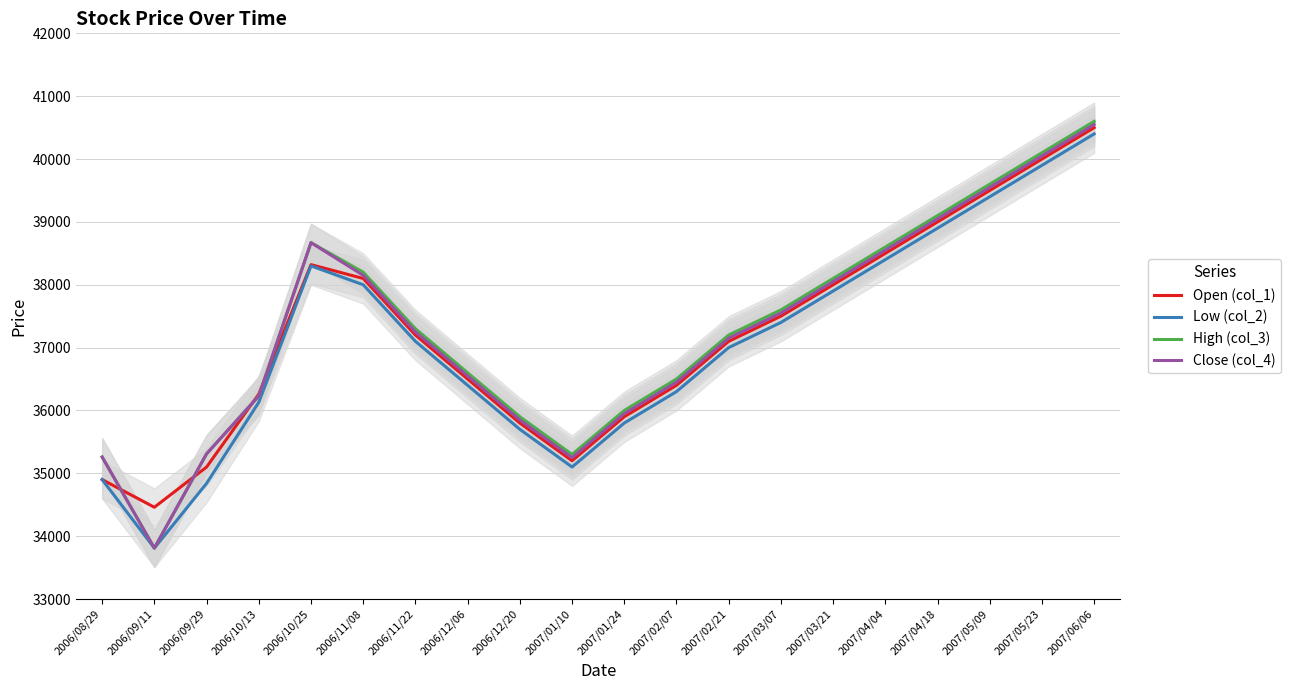

The value of High (col_3) at 2007/04/04 is 38600. True or false?

True